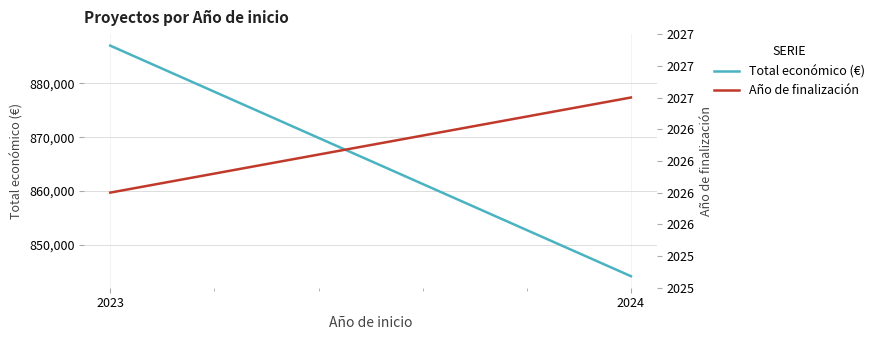

What is the difference between the maximum and minimum values in the Año de finalización series?

0.8